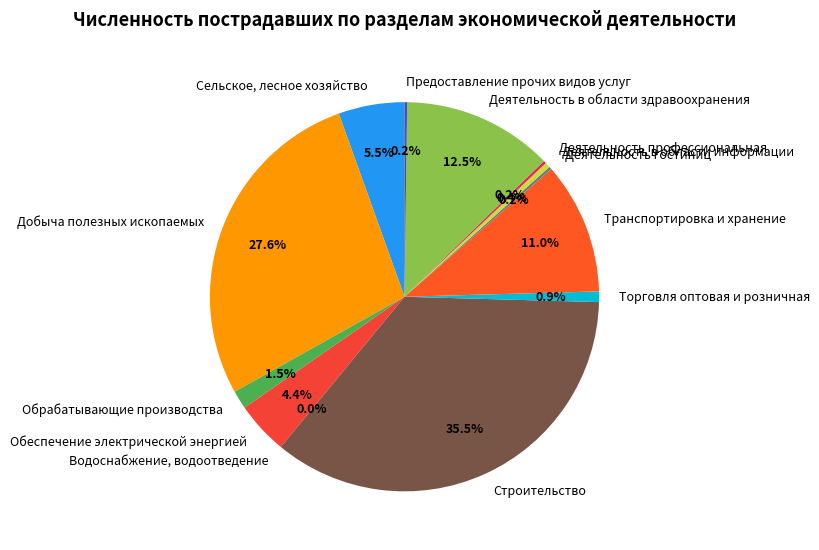

How many slices are in this pie chart?

13